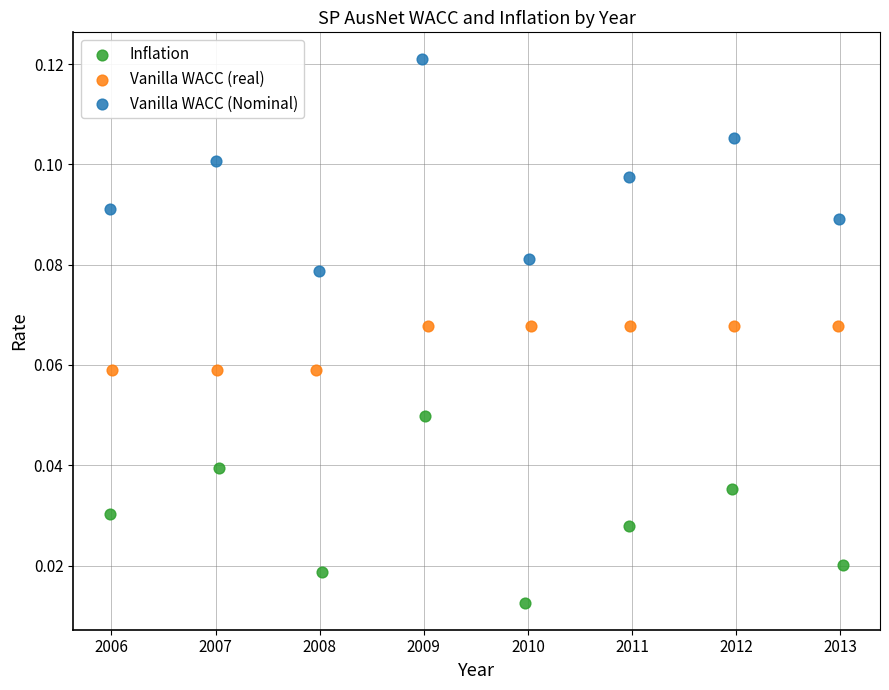

Which series contains the highest Y value?

Vanilla WACC (Nominal)